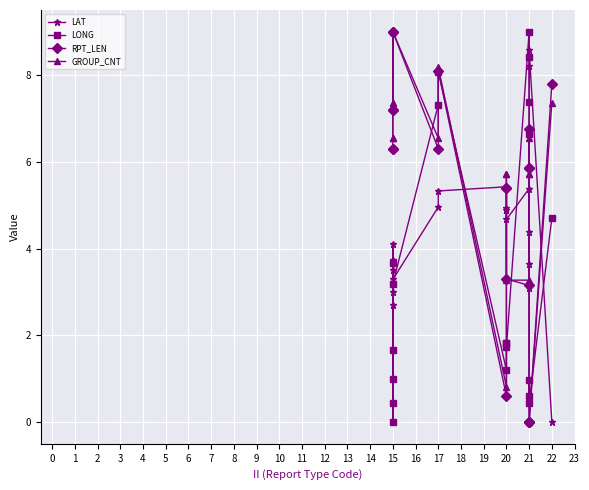

Rank the series at 21 from lowest to highest value.

RPT_LEN, GROUP_CNT, LAT, LONG